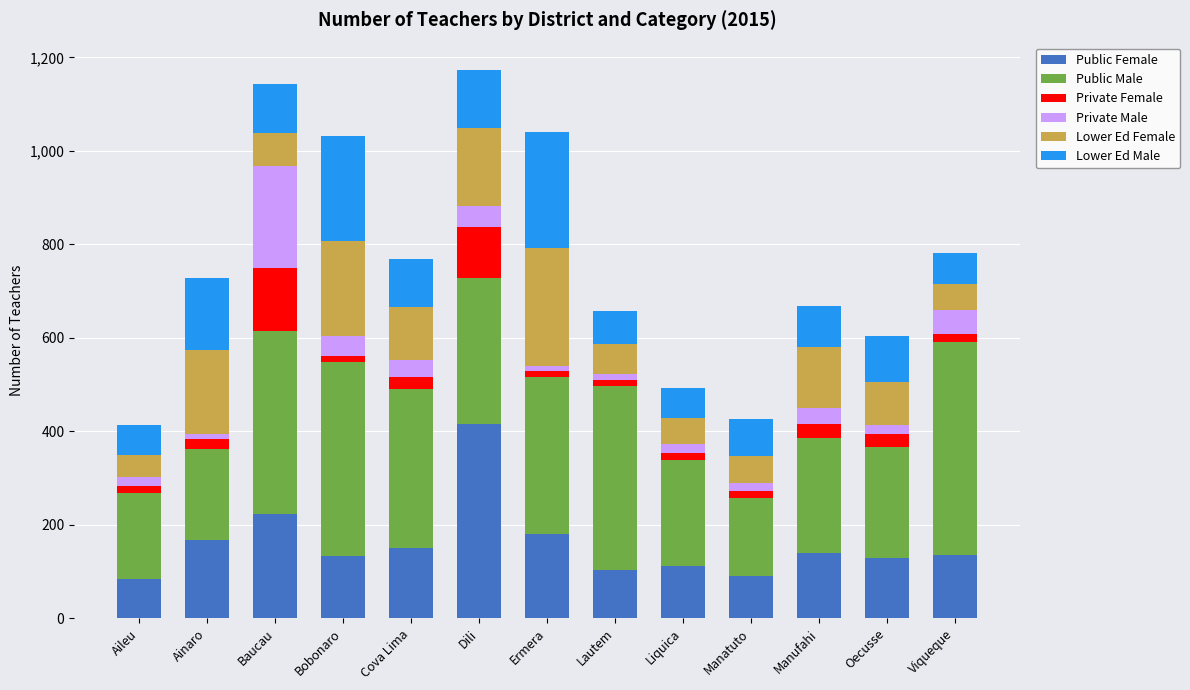

What is the total value across all series at Baucau?

1143